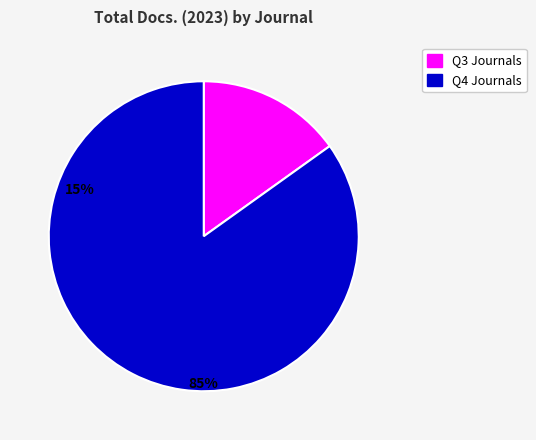

Is there a majority slice in this chart?

Yes